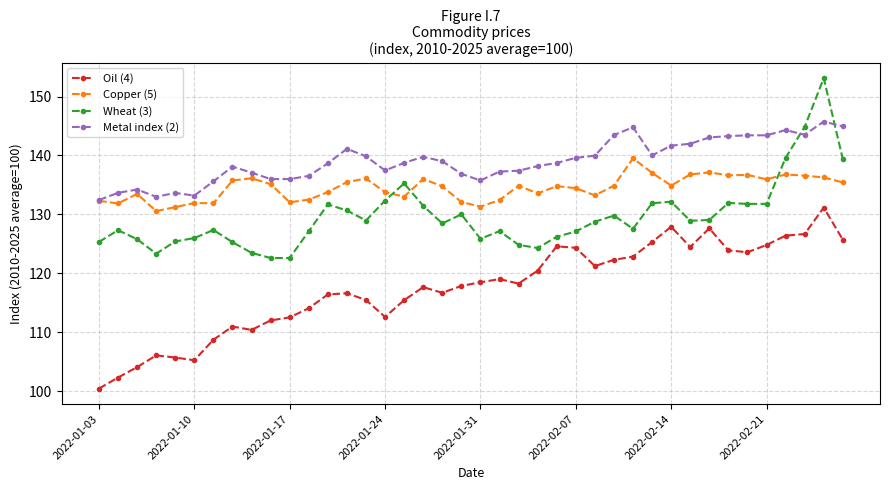

What is the average value of the Copper (5) series?

134.5